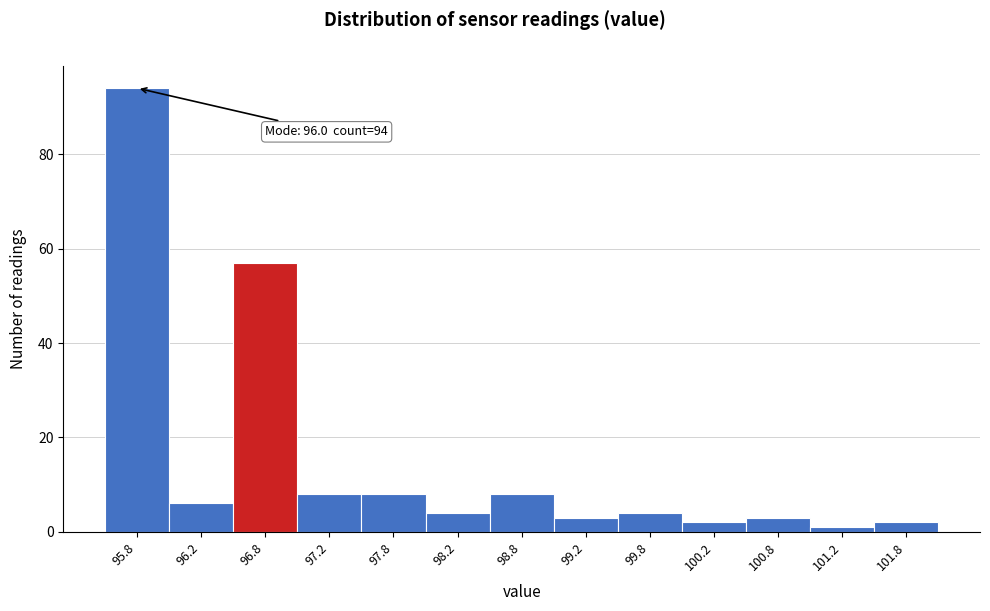

Reading left to right, what are all the values shown in this chart?

94	6	57	8	8	4	8	3	4	2	3	1	2